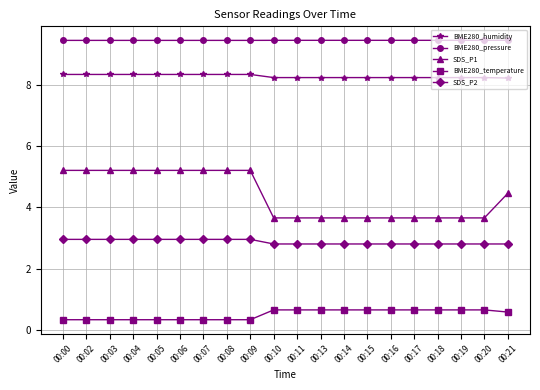

Does the chart display data point markers on the line(s)?

Yes